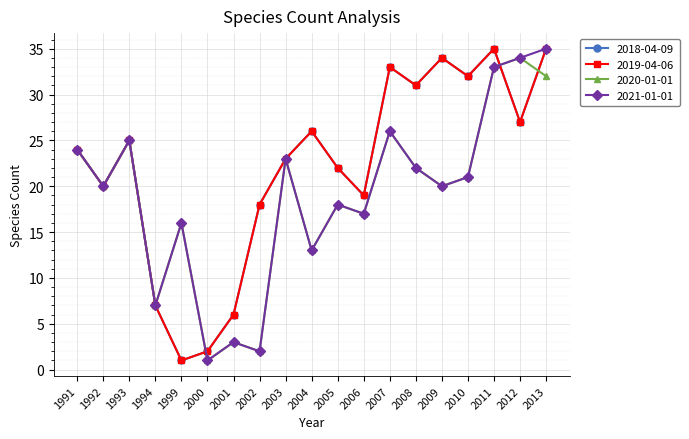

Does the chart have visible grid lines?

Yes